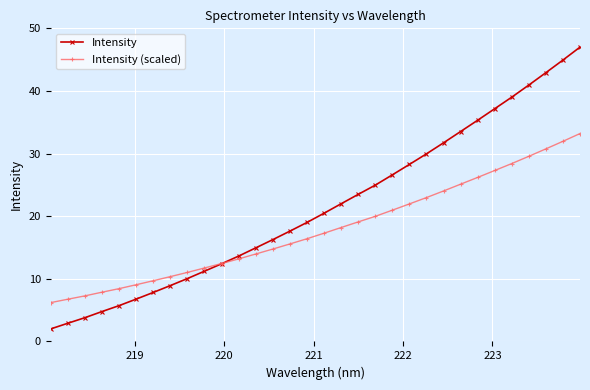

True or false: Intensity (scaled) has more than 2 points higher than both neighbors.

False